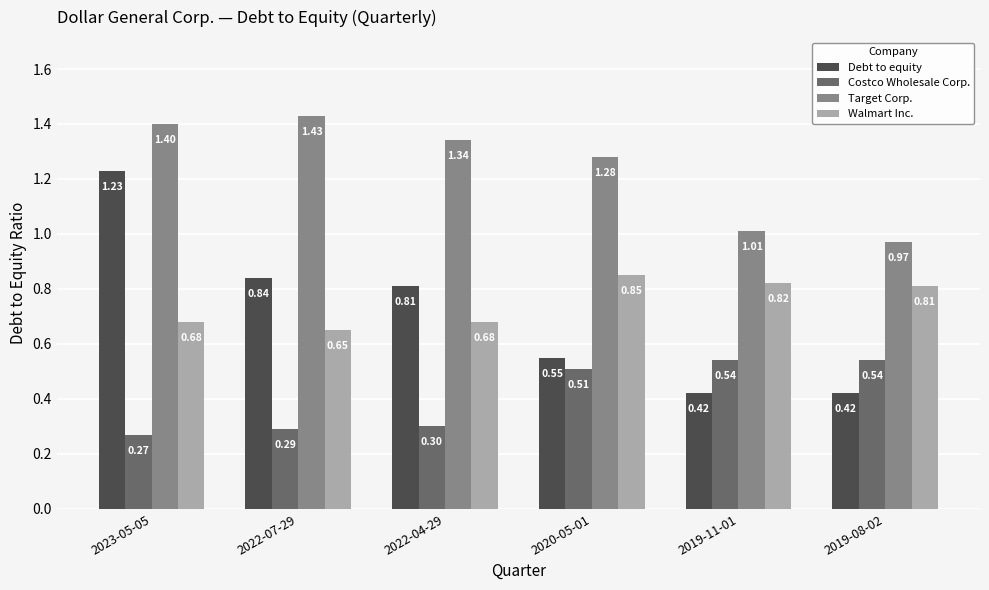

List the series in order of their peak value, highest first.

Target Corp., Debt to equity, Walmart Inc., Costco Wholesale Corp.